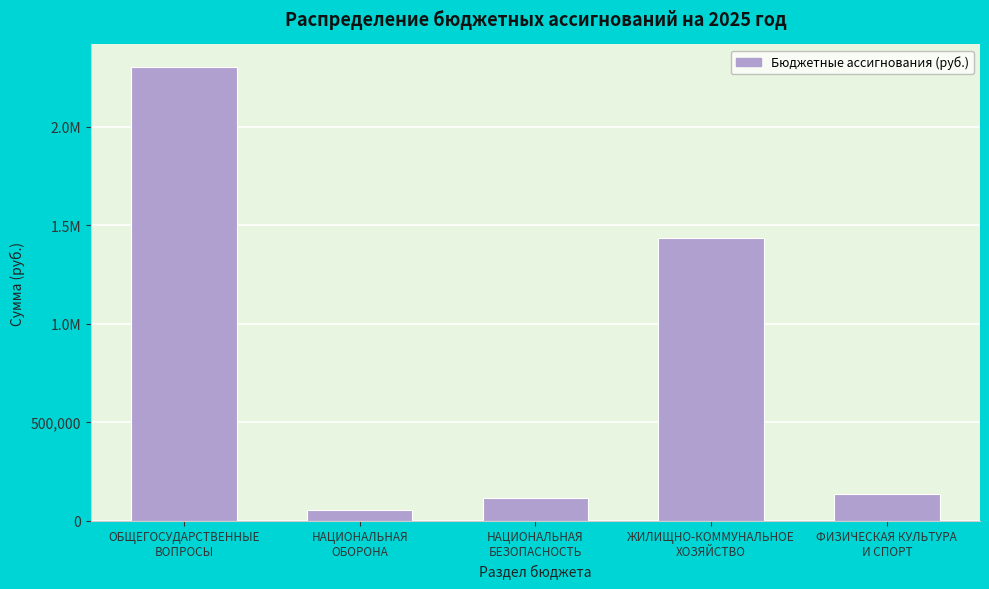

Does the chart contain any negative values?

No